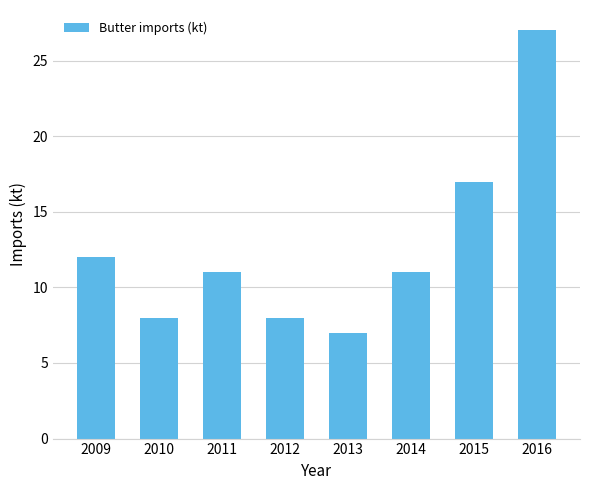

Does the chart contain any negative values?

No